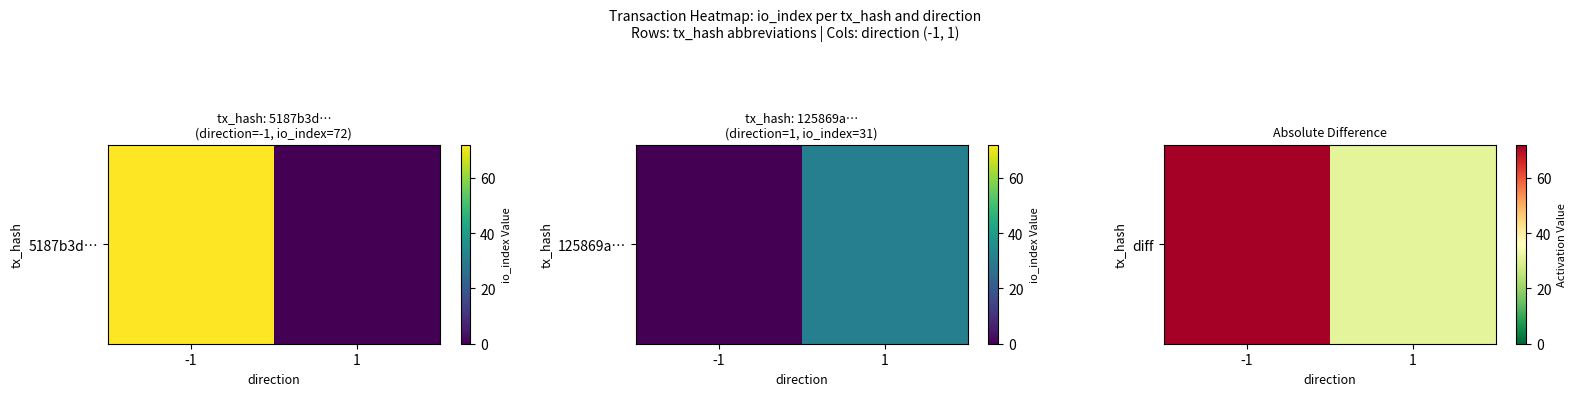

How many categories are shown in the chart?

2